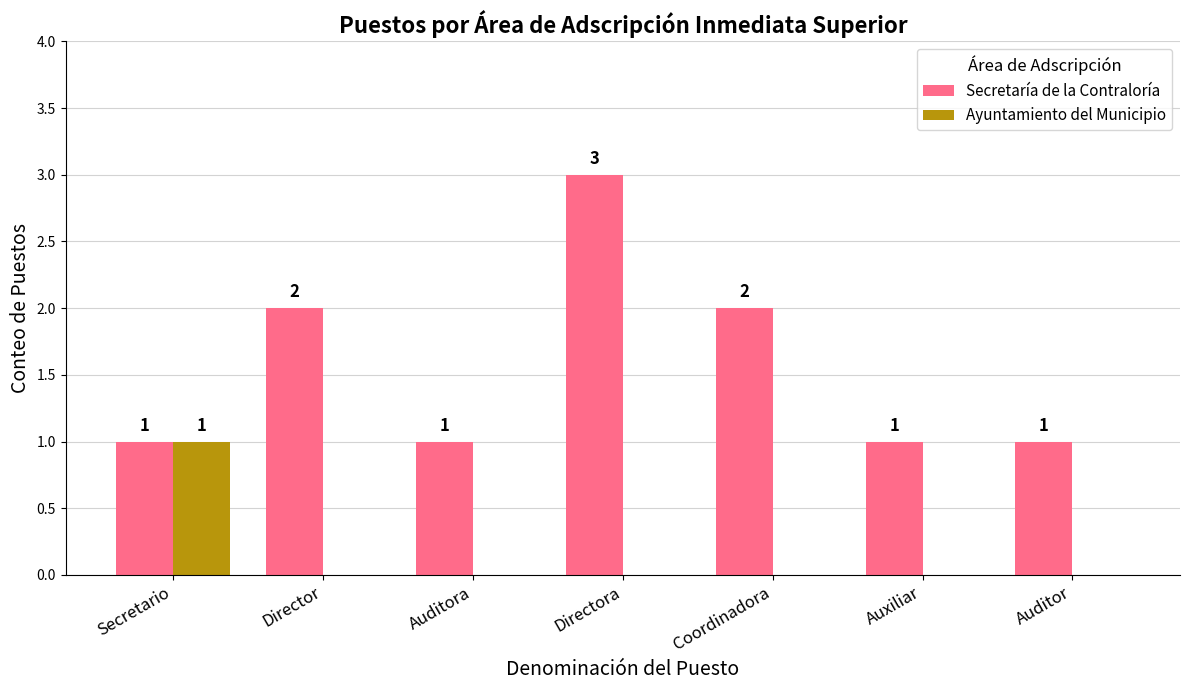

The value of Secretaría de la Contraloría at Coordinadora is 1. True or false?

False